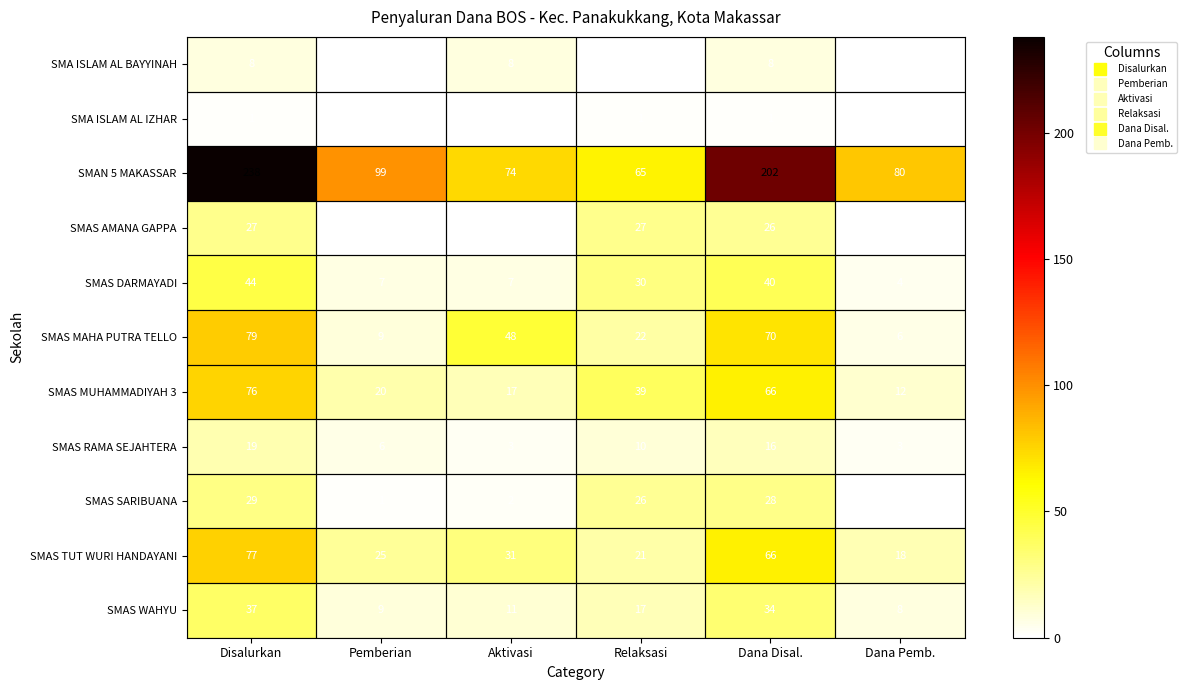

At which label does SMAS MUHAMMADIYAH 3 first exceed 39?

Disalurkan